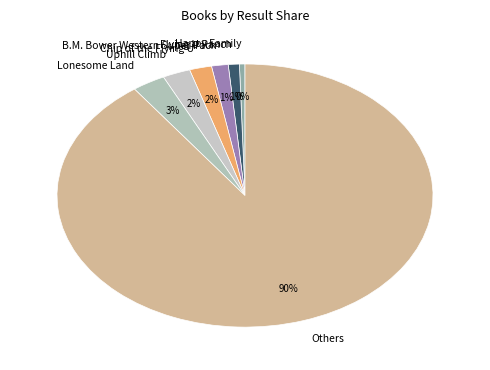

How many segments does this pie chart have?

7